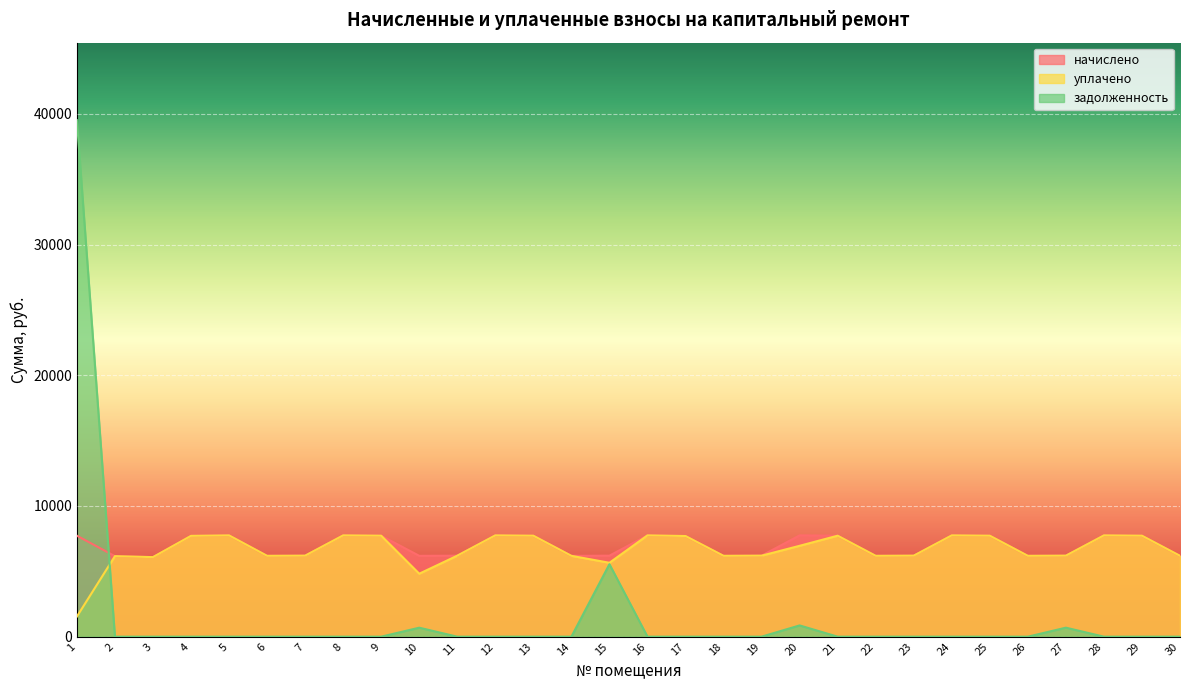

What is the value of the начислено point at the 15th from the left?

6197.6